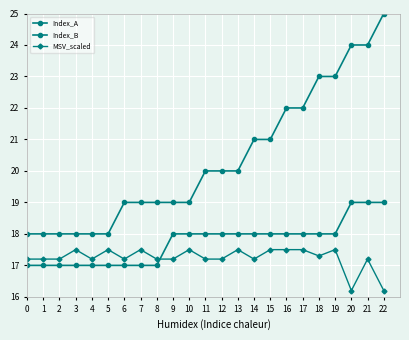

How many lines are shown in the chart?

3